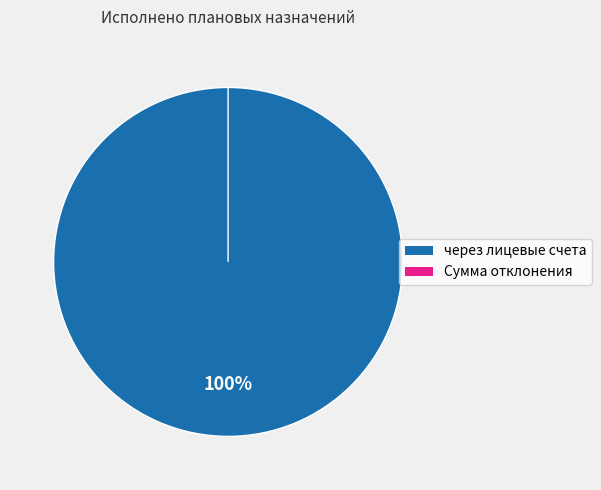

Does Сумма отклонения represent more than half of the total?

No